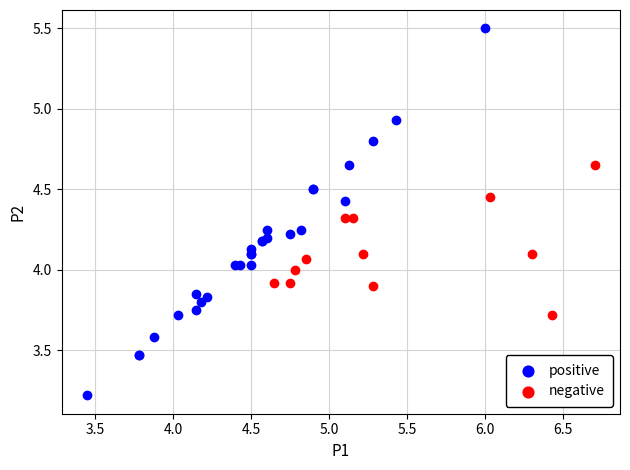

Which series contains the highest Y value?

positive